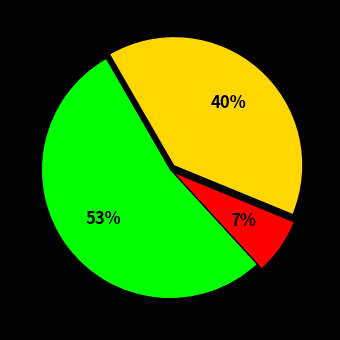

To the nearest percent, what is the average slice percentage?

33%